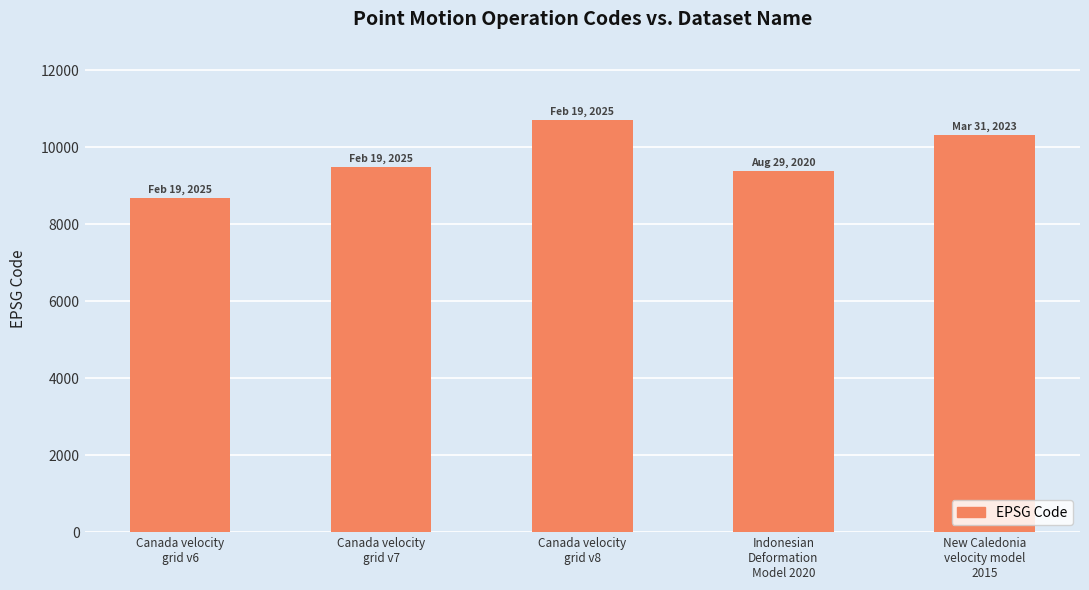

What is the approximate value at Canada velocity
grid v6, to the nearest 100?

8700